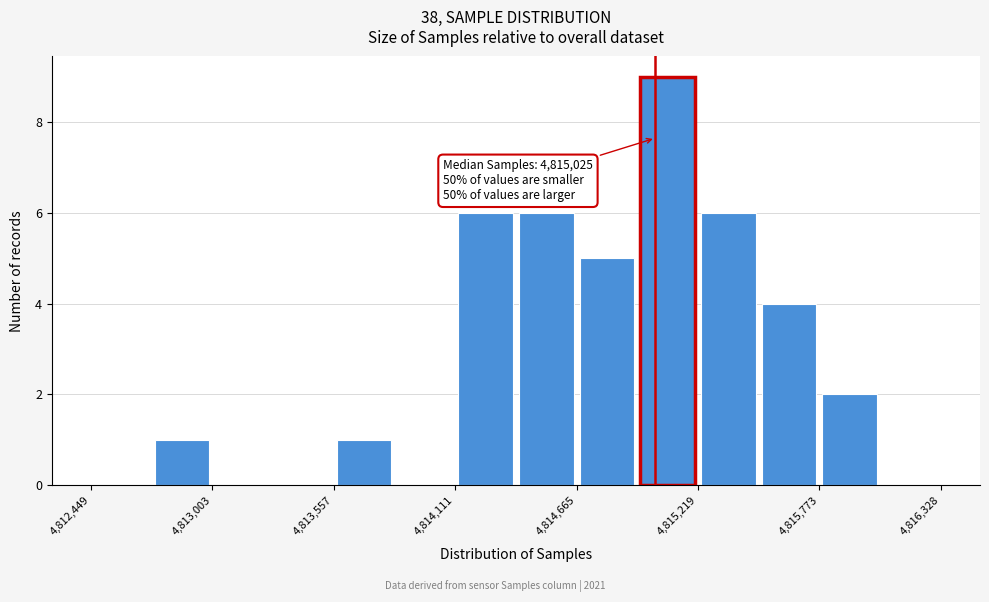

Read against the x-axis, roughly where is the centre of the tallest bar?

4815100